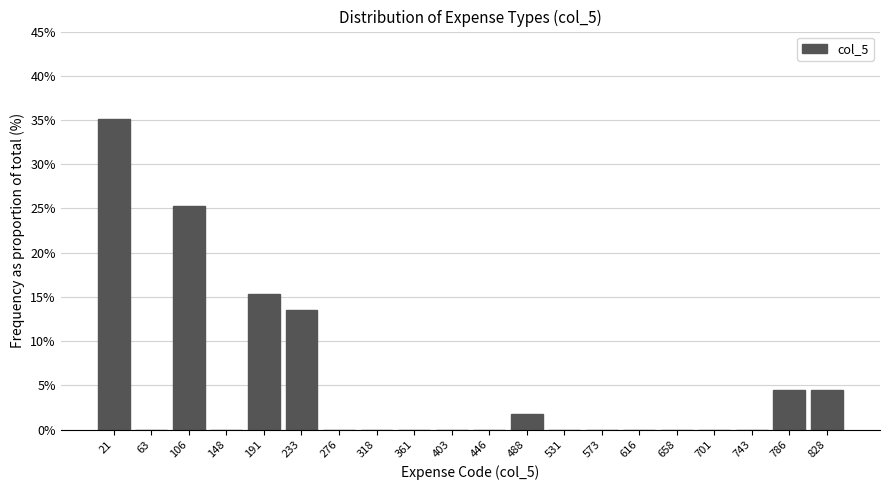

Reading left to right, transcribe this chart: for each bar, give the range it covers on the x-axis and its height. Neither the bar edges nor the heights are printed on the chart, so give them approximately, as read against the axes.

0.0 to 42.5: 35.0
42.5 to 85.0: 0
85.0 to 127.5: 25.0
127.5 to 170.0: 0
170.0 to 212.5: 15.5
212.5 to 255.0: 13.5
255.0 to 297.5: 0
297.5 to 340.0: 0
340.0 to 382.5: 0
382.5 to 425.0: 0
425.0 to 467.5: 0
467.5 to 510.0: 2.0
510.0 to 552.5: 0
552.5 to 595.0: 0
595.0 to 637.5: 0
637.5 to 680.0: 0
680.0 to 722.5: 0
722.5 to 765.0: 0
765.0 to 807.5: 4.5
807.5 to 850.0: 4.5